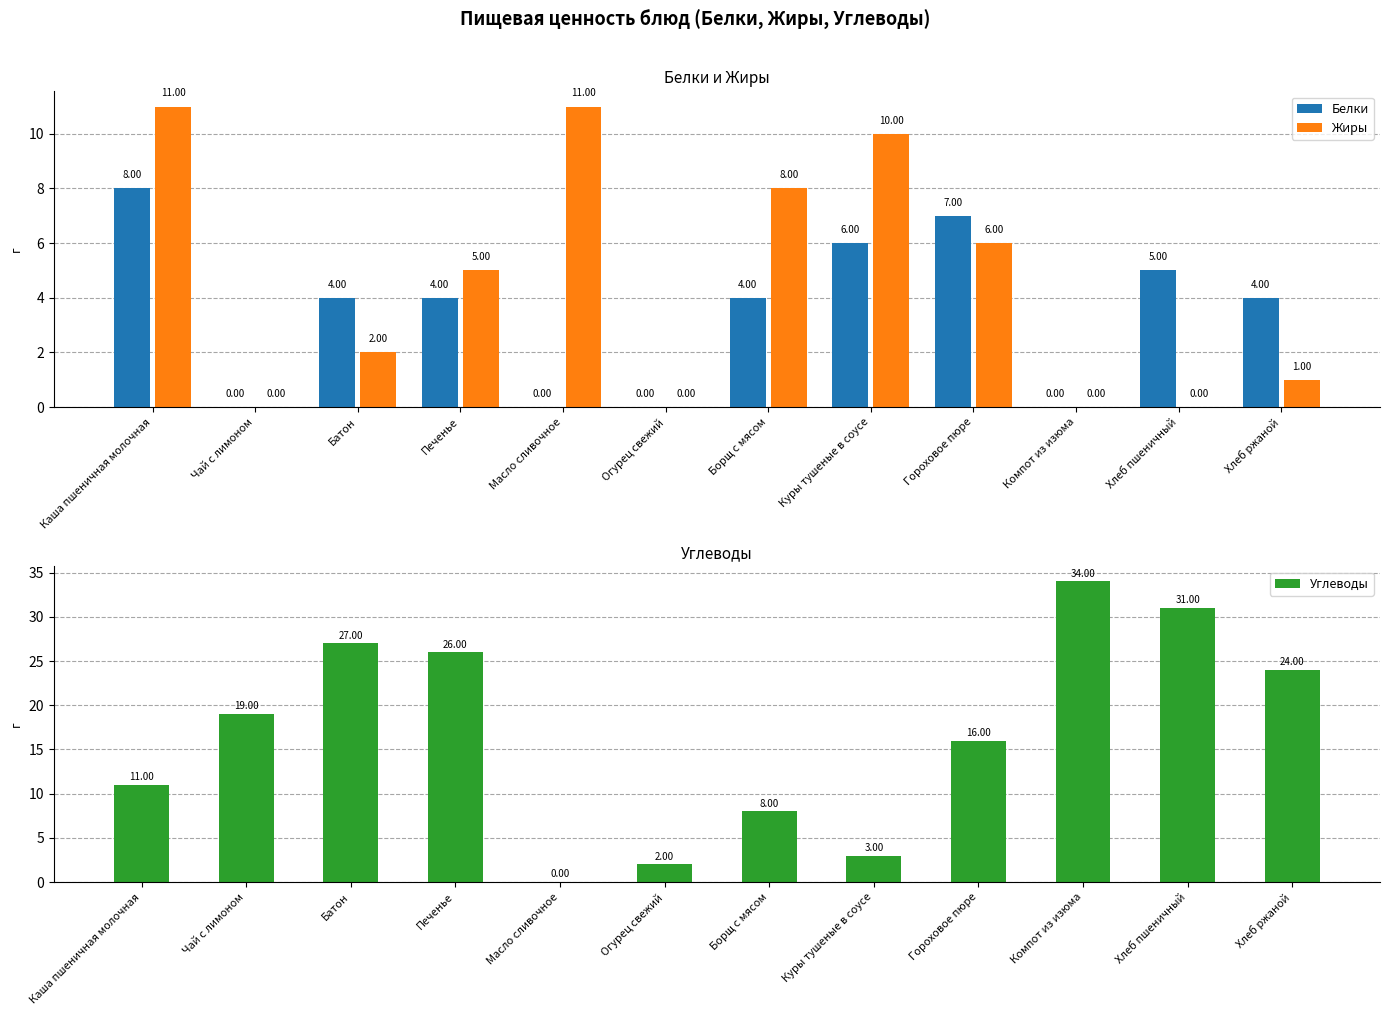

Is it true that Жиры equals 8 at Борщ с мясом?

True